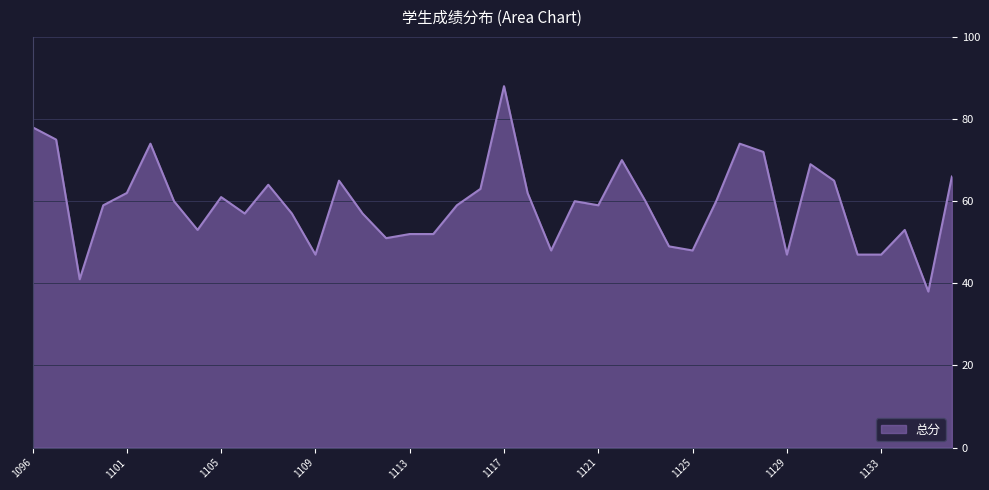

What is the minimum value shown in the chart?

38